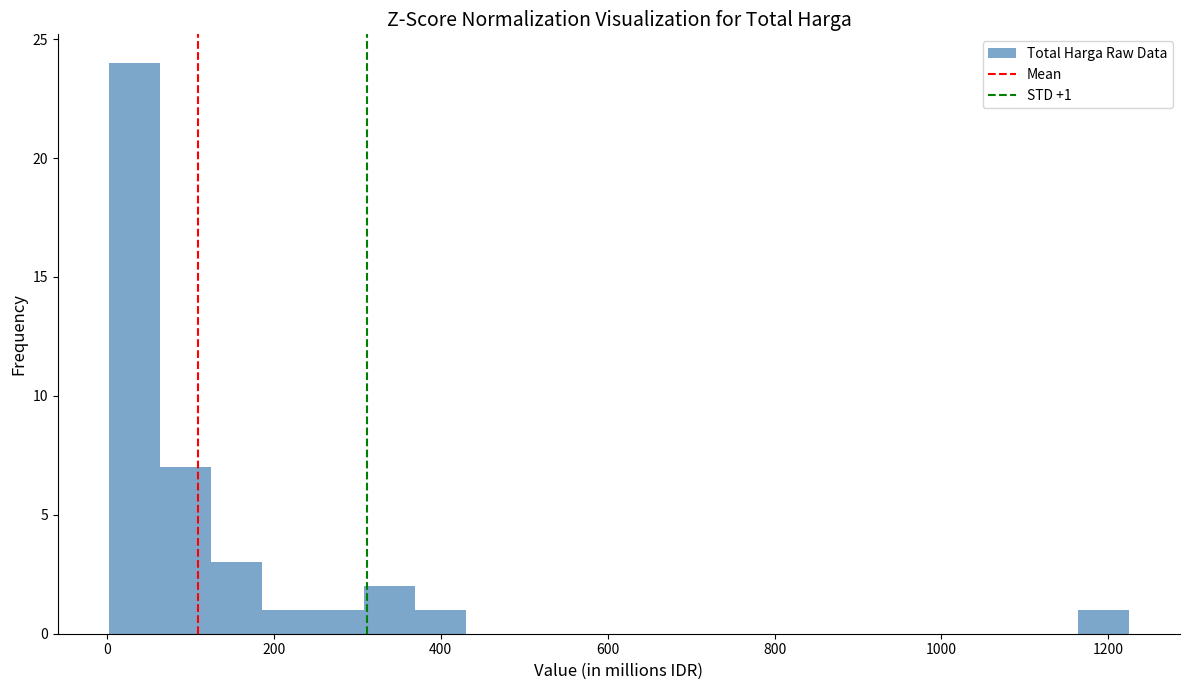

Read against the x-axis, roughly where is the centre of the tallest bar?

40